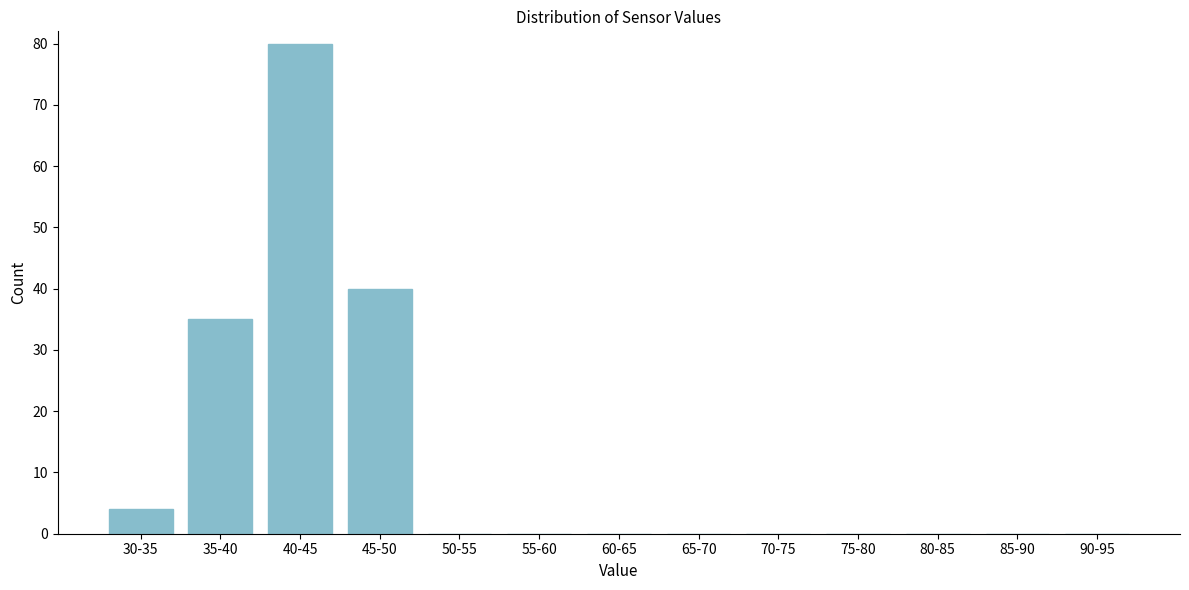

Reading left to right, transcribe all the data shown in this chart.

30-35=4	35-40=35	40-45=80	45-50=40	50-55=0	55-60=0	60-65=0	65-70=0	70-75=0	75-80=0	80-85=0	85-90=0	90-95=0